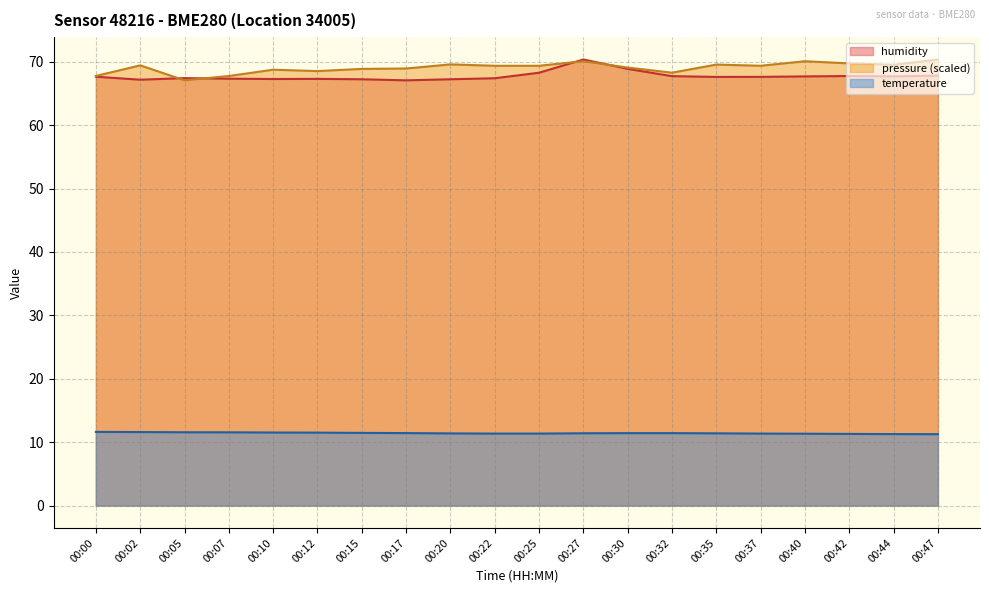

Reading left to right, extract all data points from this chart.

temperature: 00:00=11.6	00:02=11.6	00:05=11.6	00:07=11.6	00:10=11.5	00:12=11.5	00:15=11.5	00:17=11.4	00:20=11.4	00:22=11.4	00:25=11.4	00:27=11.4	00:30=11.4	00:32=11.4	00:35=11.4	00:37=11.4	00:40=11.3	00:42=11.3	00:44=11.3	00:47=11.3
humidity: 00:00=67.6	00:02=67.2	00:05=67.4	00:07=67.3	00:10=67.3	00:12=67.3	00:15=67.2	00:17=67.1	00:20=67.2	00:22=67.4	00:25=68.3	00:27=70.3	00:30=68.9	00:32=67.7	00:35=67.6	00:37=67.6	00:40=67.7	00:42=67.7	00:44=67.7	00:47=67.8
pressure_norm: 00:00=67.7	00:02=69.4	00:05=67.1	00:07=67.7	00:10=68.7	00:12=68.5	00:15=68.9	00:17=68.9	00:20=69.6	00:22=69.4	00:25=69.4	00:27=70.1	00:30=69.1	00:32=68.3	00:35=69.5	00:37=69.4	00:40=70.1	00:42=69.7	00:44=69.5	00:47=70.3